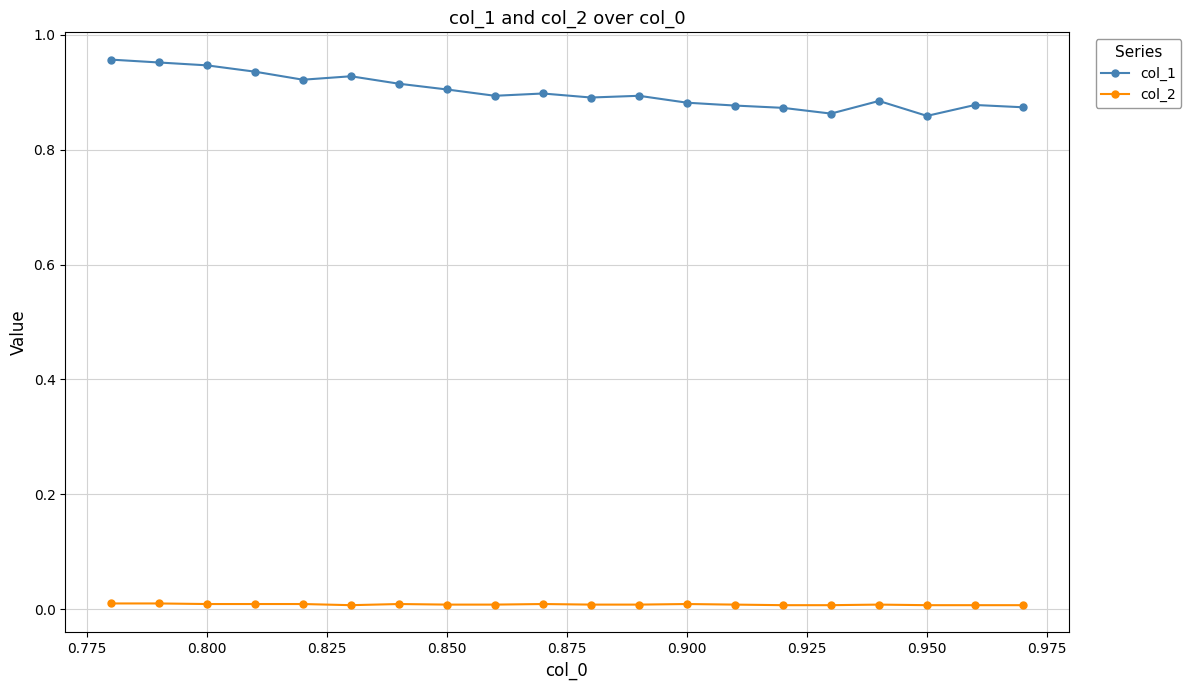

Which series has the largest range (max minus min)?

col_1